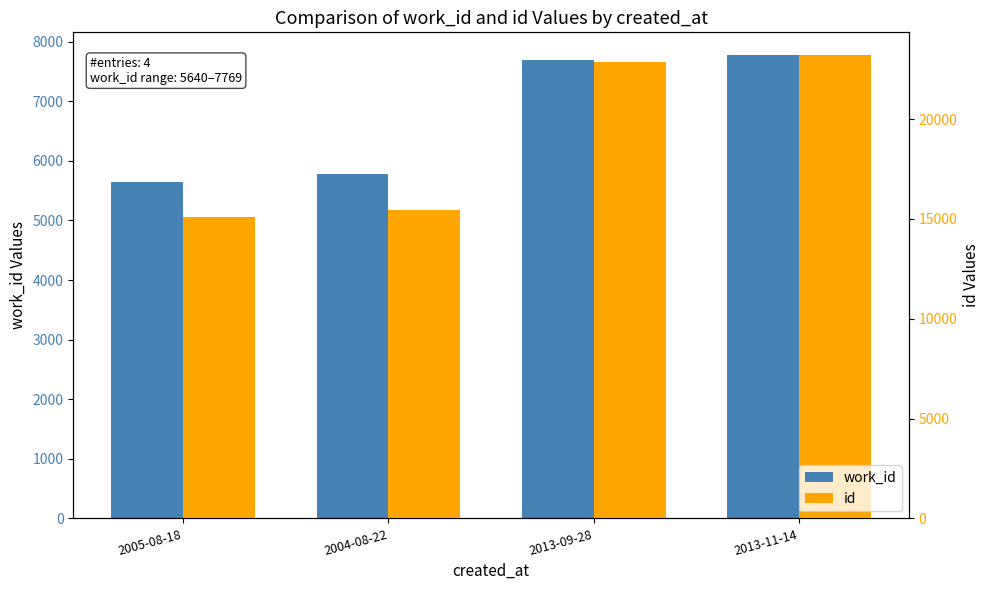

What position from the left is 2005-08-18?

1